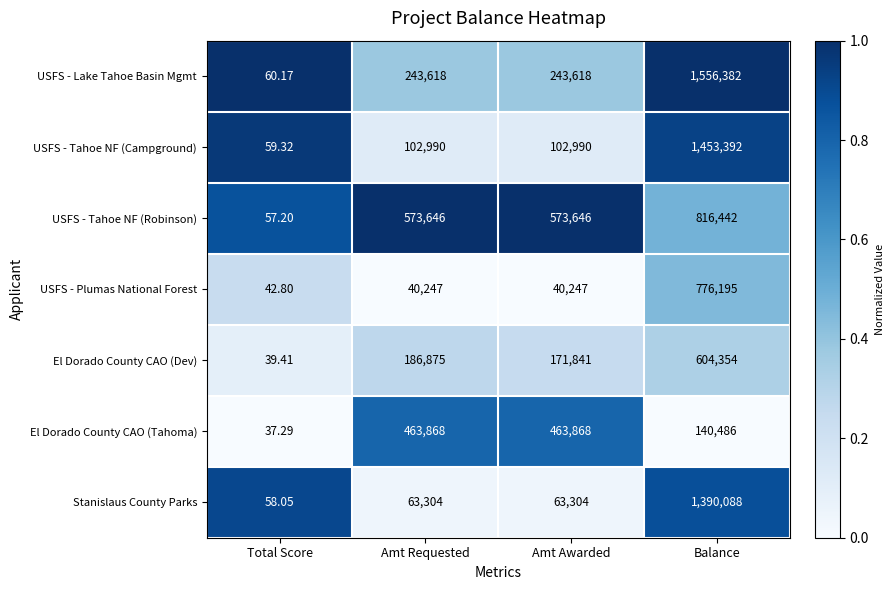

At Balance, list the series in order from smallest to largest.

El Dorado County CAO (Tahoma), El Dorado County CAO (Dev), USFS - Plumas National Forest, USFS - Tahoe NF (Robinson), Stanislaus County Parks, USFS - Tahoe NF (Campground), USFS - Lake Tahoe Basin Mgmt